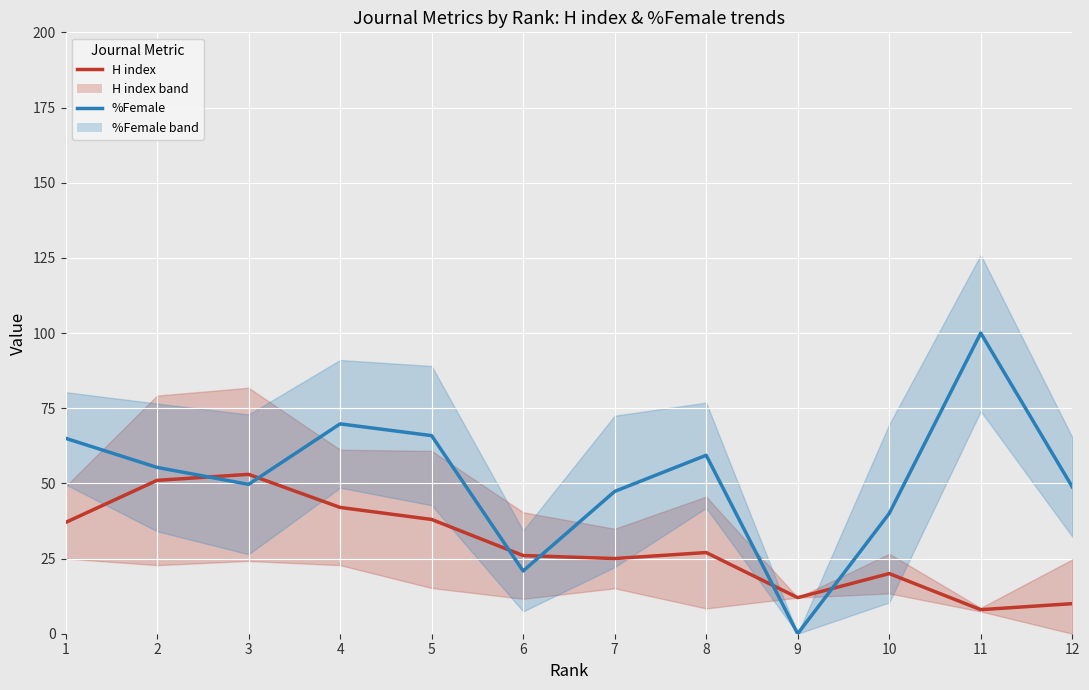

How many values in %Female are above zero?

11